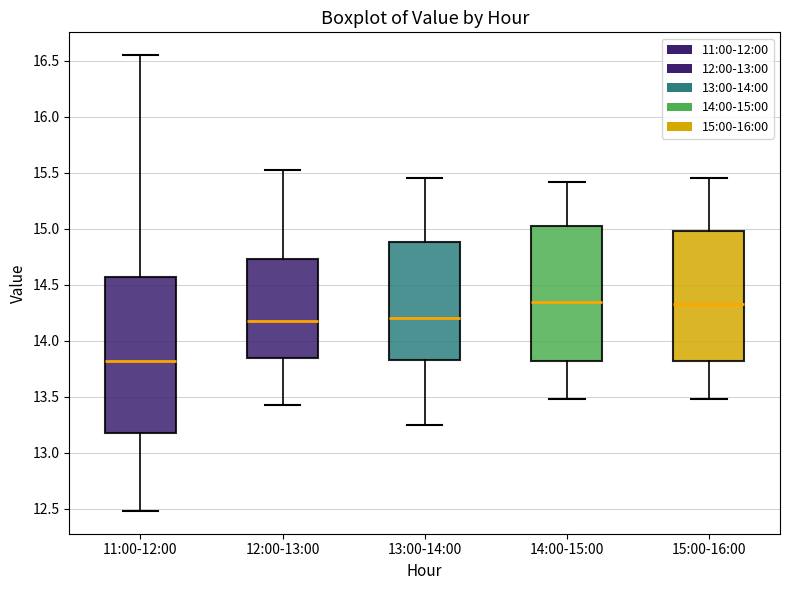

Reading left to right, transcribe this box plot: for each box, give where its median line is, the range the box spans, and where its two whiskers end, as read against the y-axis. The values are not printed on the chart, so give them approximately, as read against the axis.

11:00-12:00: median 13.80, box 13.20 to 14.55, whiskers 12.50 to 16.55
12:00-13:00: median 14.20, box 13.85 to 14.75, whiskers 13.45 to 15.50
13:00-14:00: median 14.20, box 13.85 to 14.90, whiskers 13.25 to 15.45
14:00-15:00: median 14.35, box 13.80 to 15.00, whiskers 13.50 to 15.40
15:00-16:00: median 14.35, box 13.80 to 15.00, whiskers 13.50 to 15.45